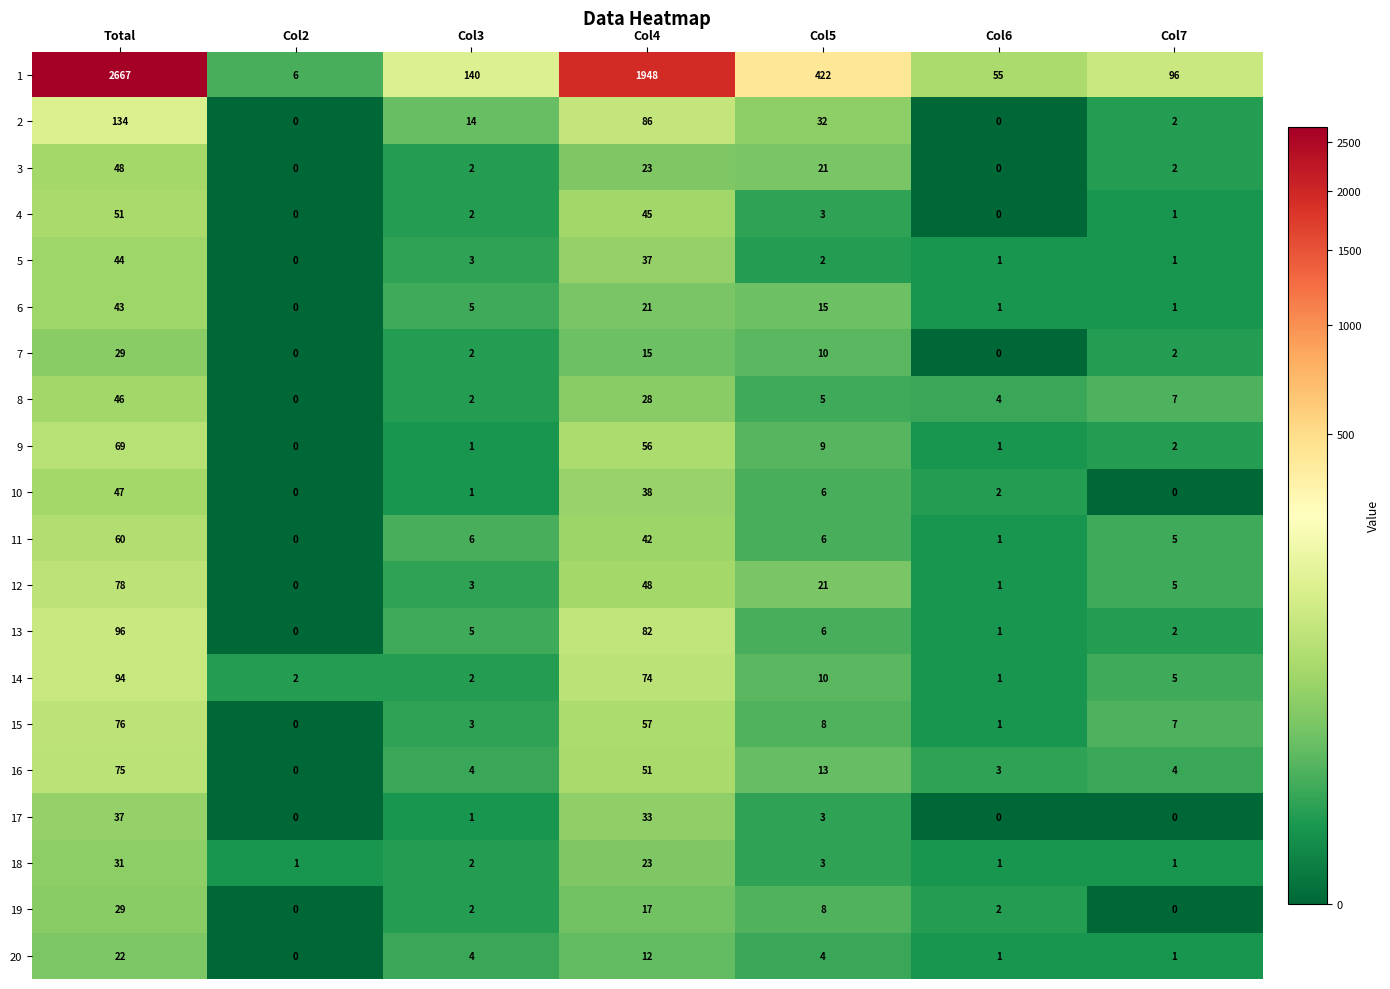

How many data points does each series have?

7